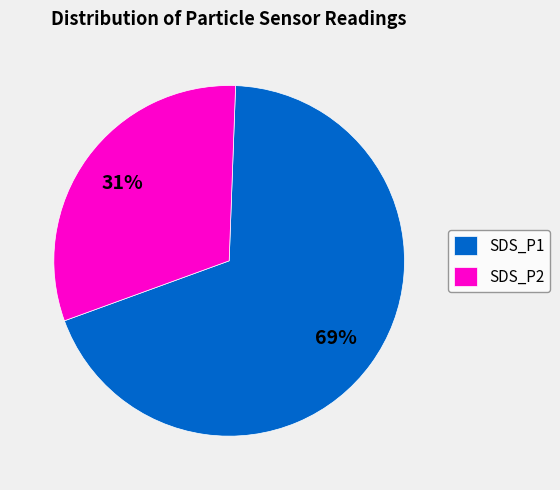

The SDS_P1 slice represents 83% of the pie. True or false?

False